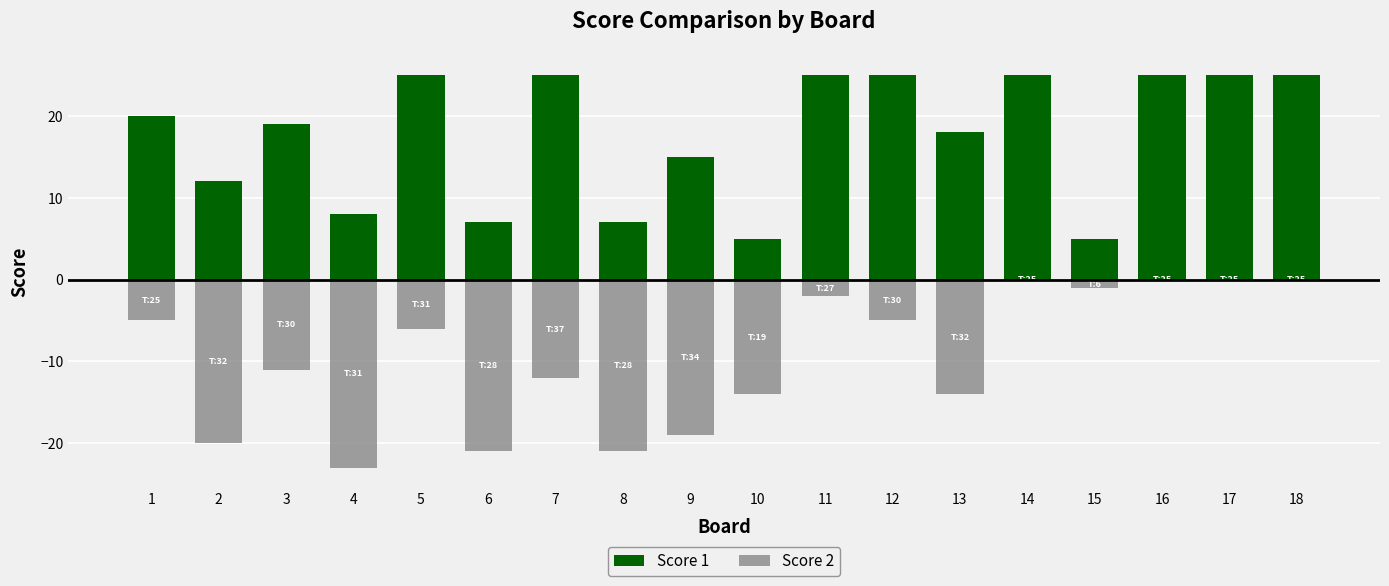

How many bars are there in total?

36